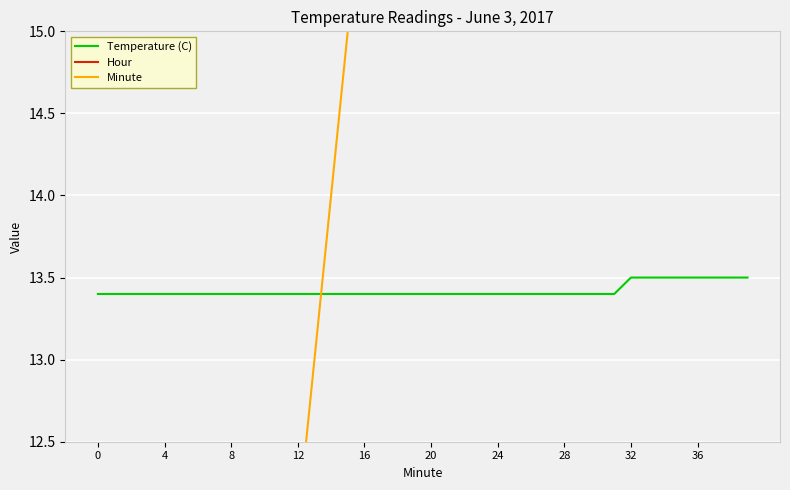

List the series in order of their overall mean, highest first.

Minute, Temperature (C), Hour